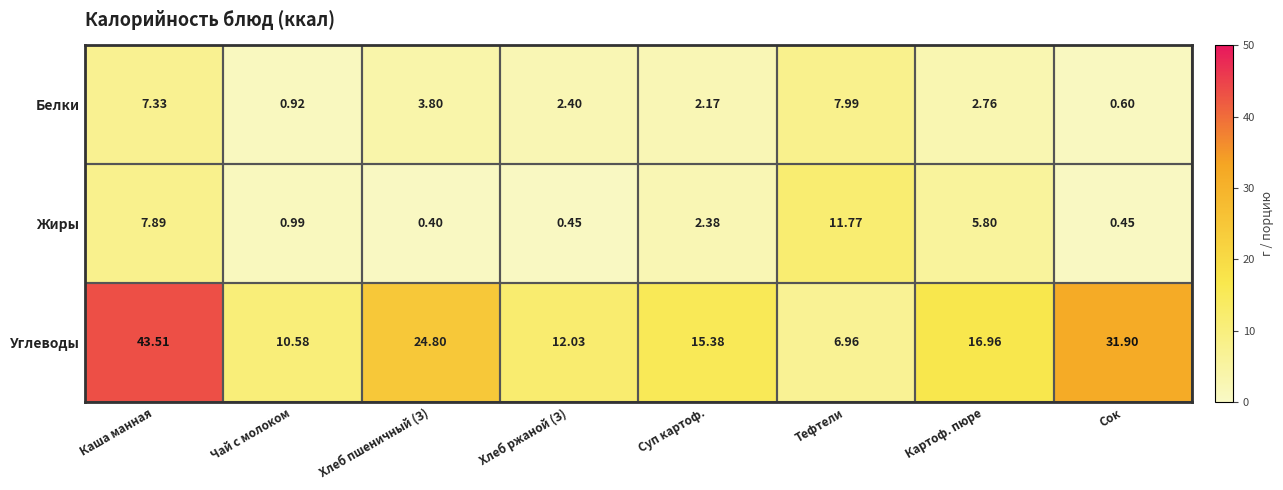

Rank the series by their maximum value, from lowest to highest.

Белки, Жиры, Углеводы